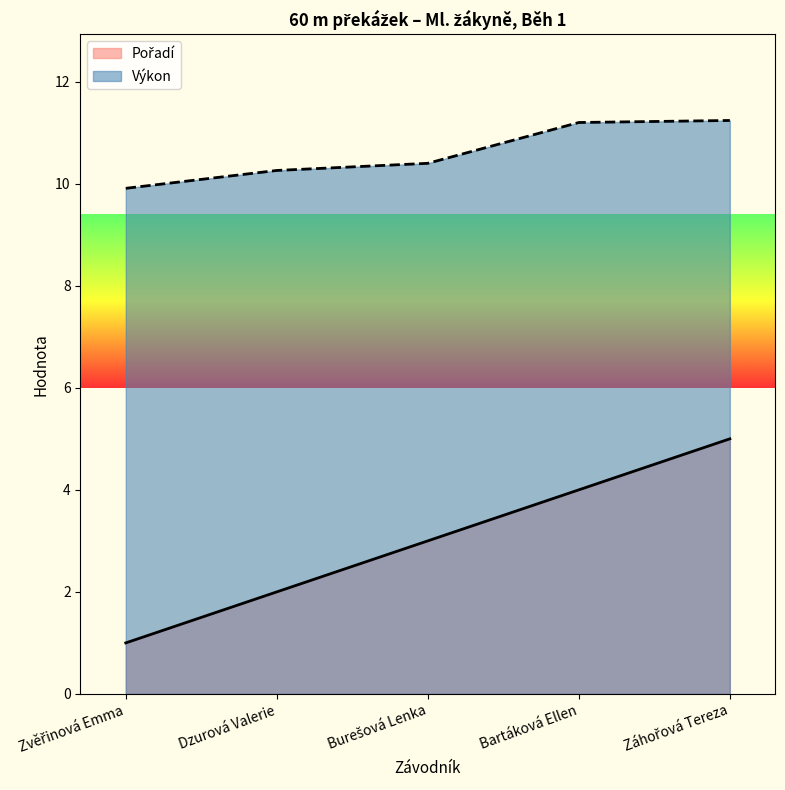

At which label does Pořadí reach its minimum?

Zvěřinová Emma